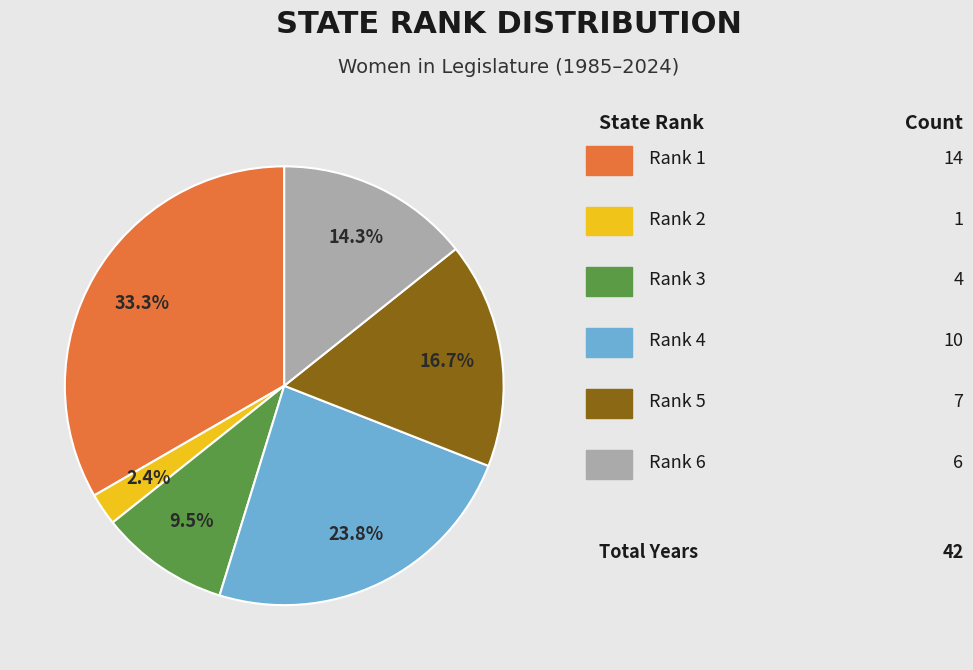

Is there a majority slice in this chart?

No